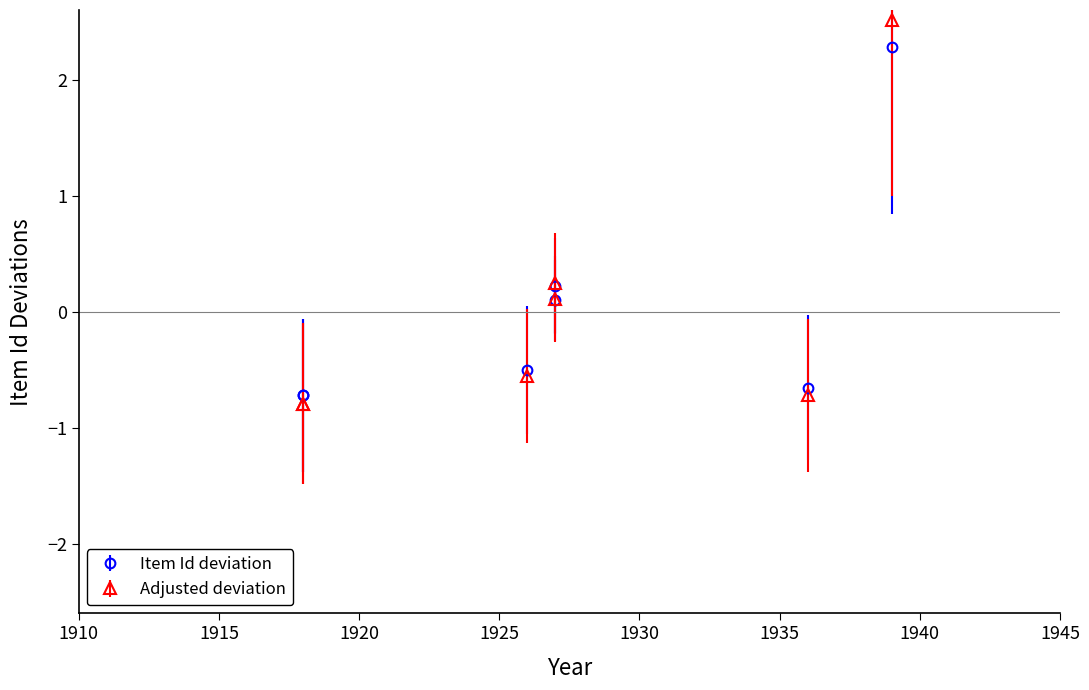

Is it true that the value at 1927-6-19 is 0.1?

True